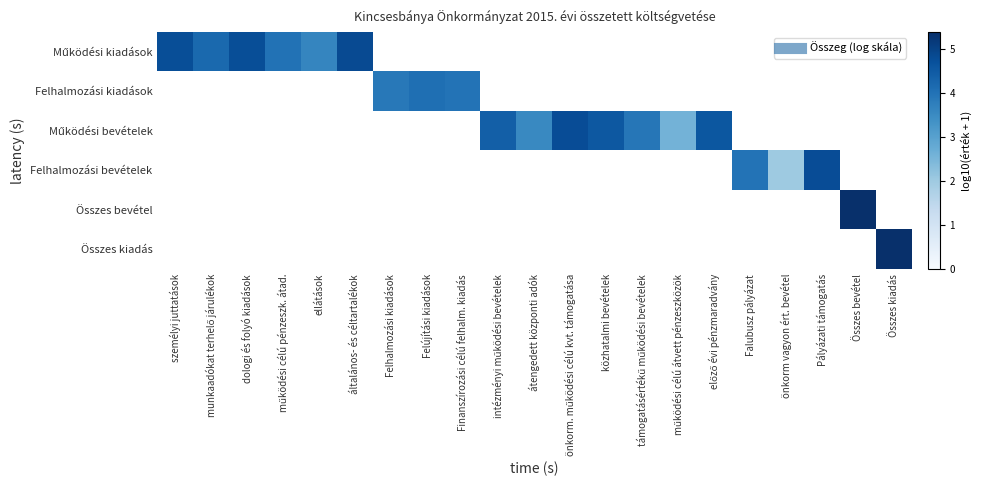

What is the maximum value shown in the chart?

5.4